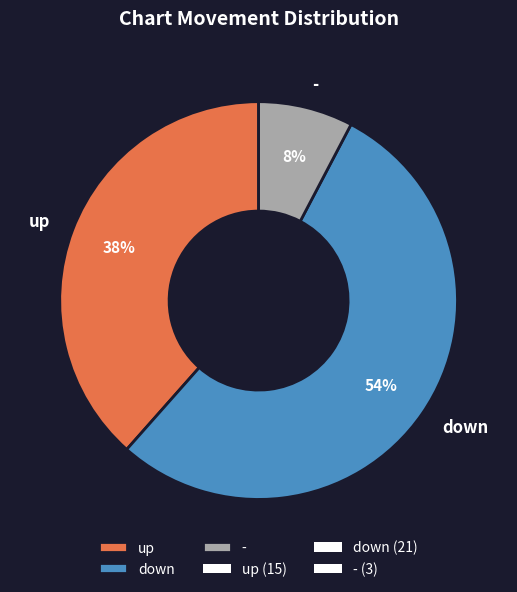

What percentage is the down slice, to the nearest percent?

54%